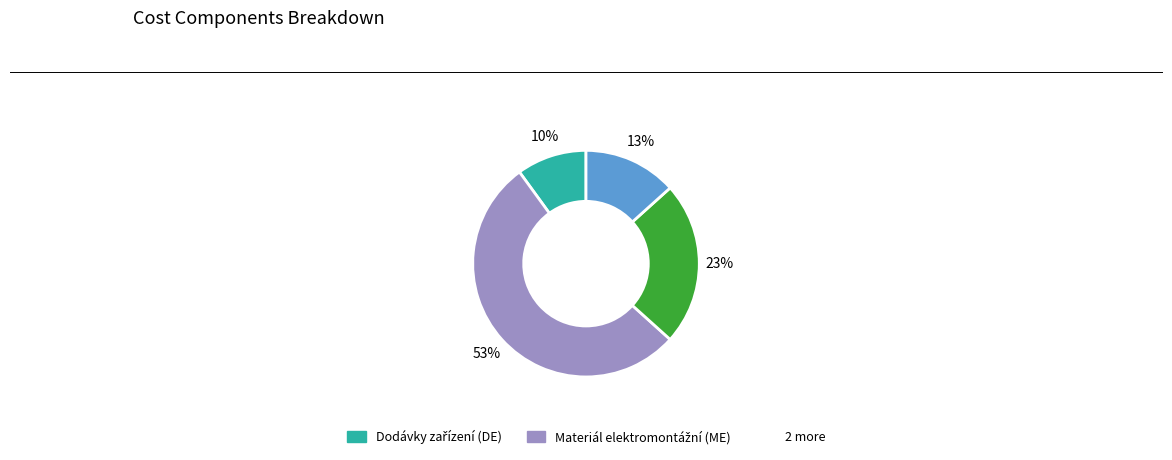

Does any single category account for the majority?

Yes